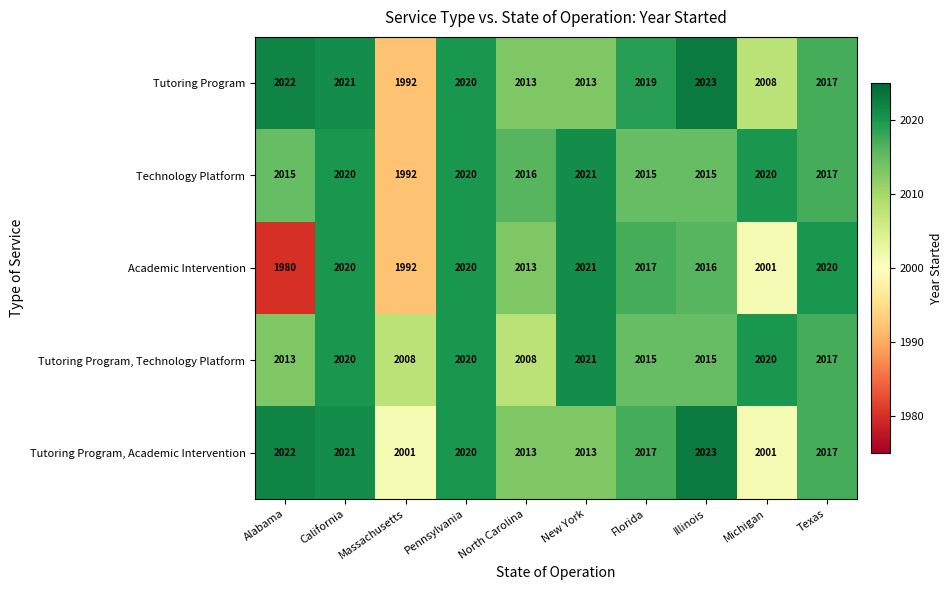

True or false: Tutoring Program has a value of 2872 at Michigan.

False